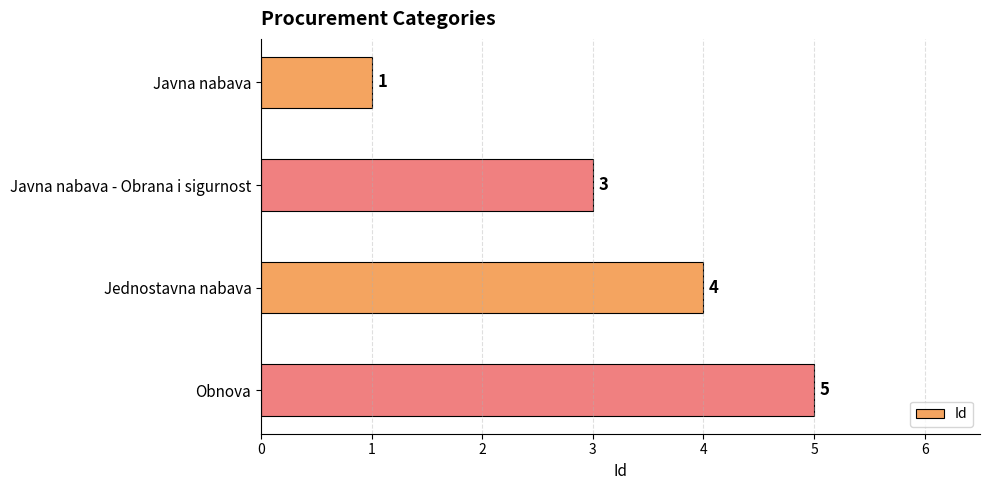

List the labels in order of value, largest first.

Obnova, Jednostavna nabava, Javna nabava - Obrana i sigurnost, Javna nabava